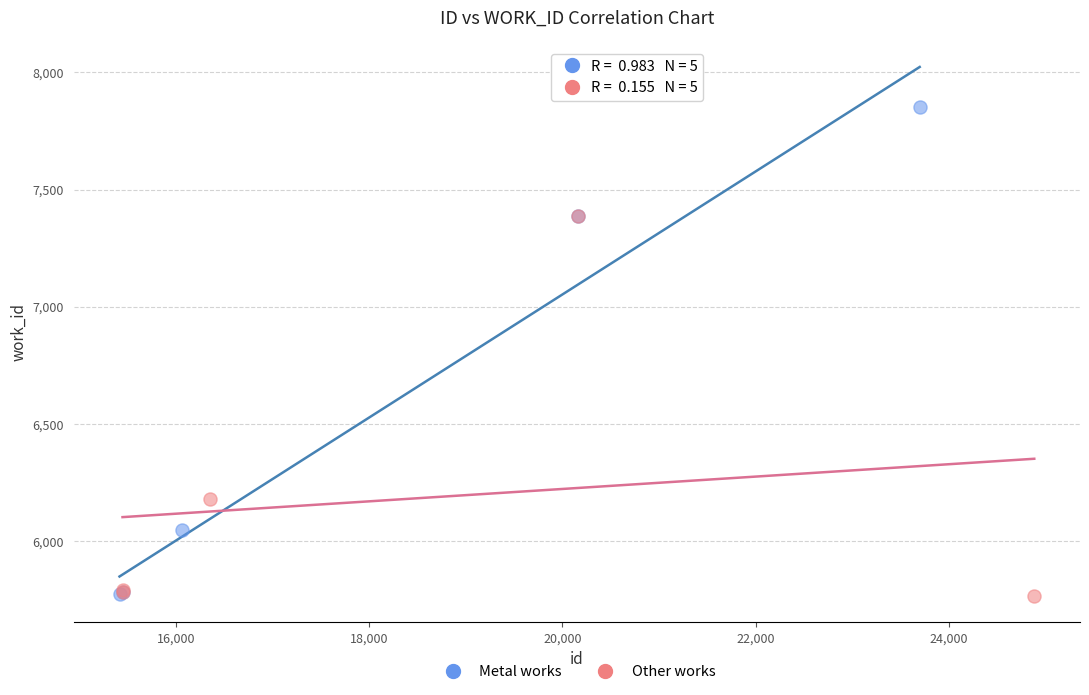

Which series has the largest Y range (max minus min)?

Metal works